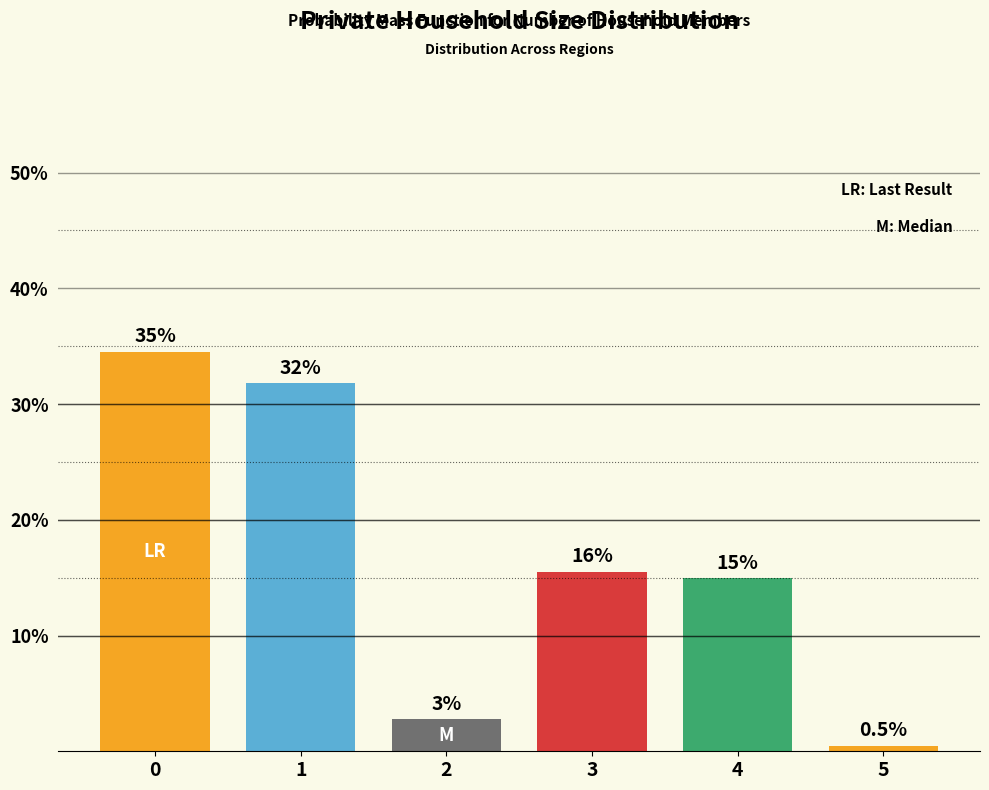

List the labels in order of value, smallest first.

5, 2, 4, 3, 1, 0